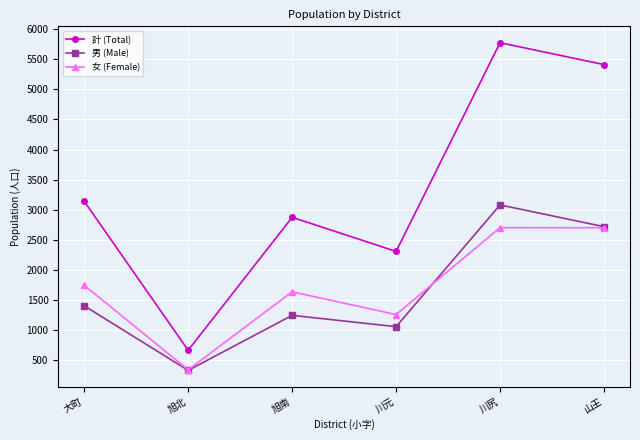

What value does the 男 (Male) series have at 大町, to the nearest 100?

1400